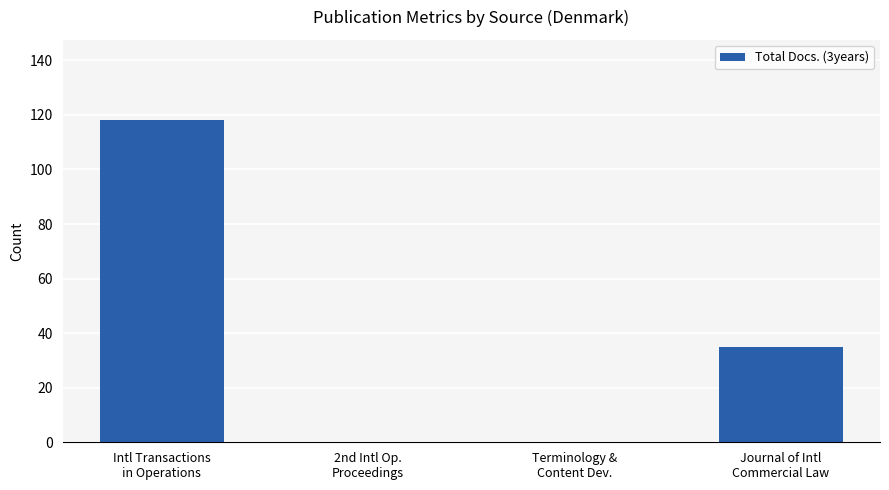

At which label does the data first exceed 35?

Intl Transactions
in Operations